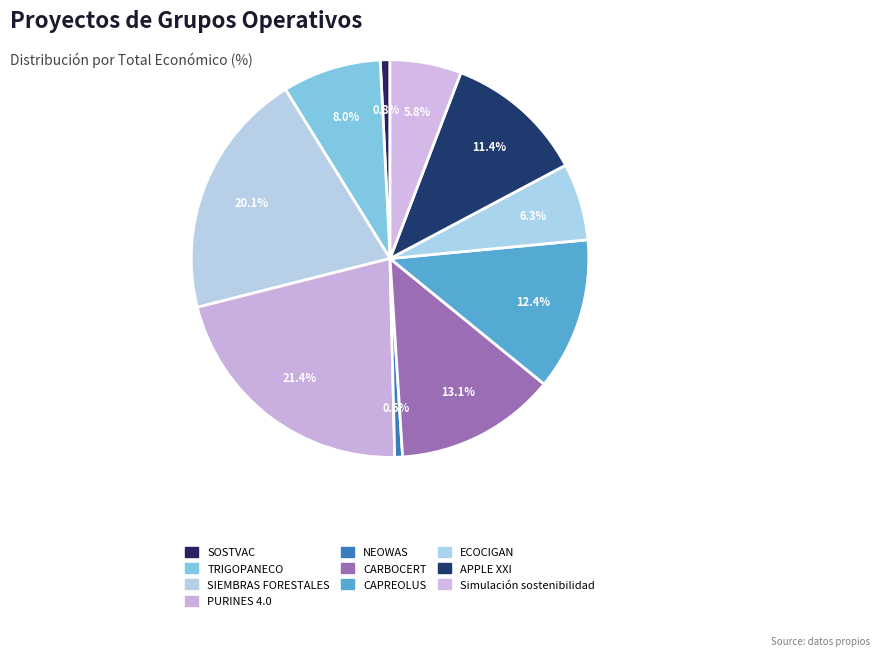

To the nearest percent, what percentage of the pie is ECOCIGAN?

6%